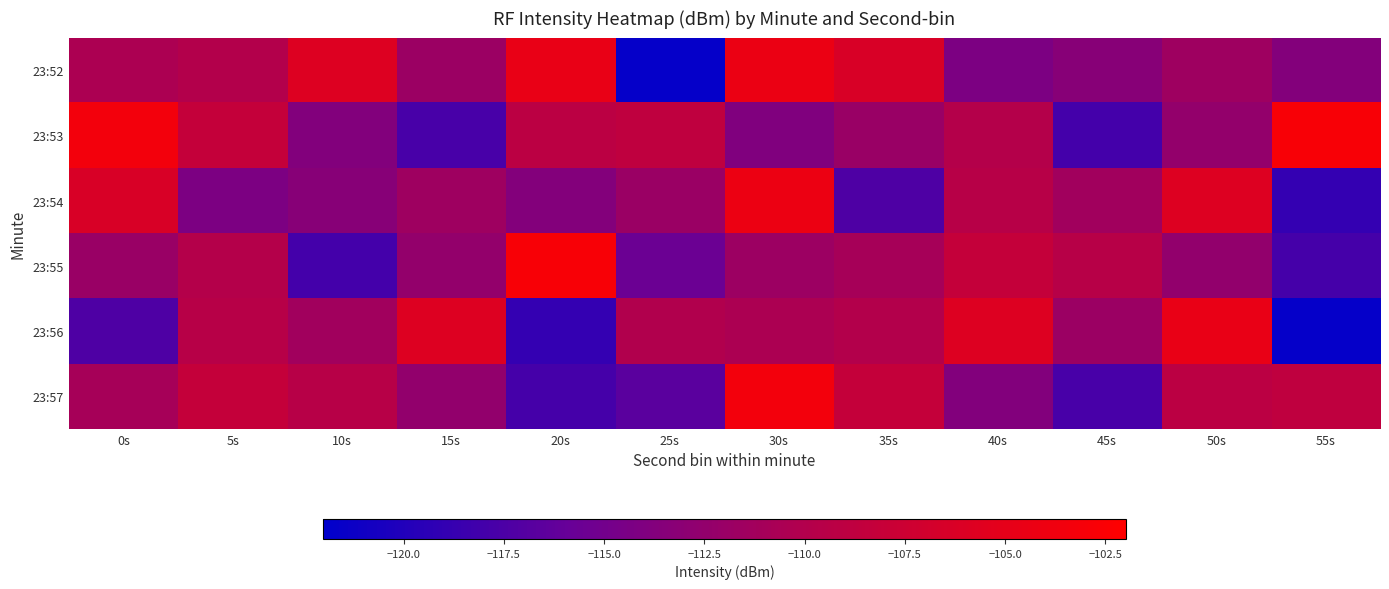

Reading right to left, what are all the values shown in this chart?

23:52: 55s=-113.7	50s=-111.6	45s=-113.4	40s=-114.2	35s=-106.3	30s=-104.3	25s=-121.6	20s=-104.6	15s=-111.8	10s=-105.8	5s=-109.9	0s=-110.5
23:53: 55s=-102.8	50s=-112.4	45s=-118.0	40s=-109.8	35s=-112.0	30s=-113.9	25s=-108.8	20s=-109.2	15s=-117.7	10s=-113.7	5s=-108.2	0s=-103.5
23:54: 55s=-118.9	50s=-105.8	45s=-111.3	40s=-109.6	35s=-117.3	30s=-104.2	25s=-111.8	20s=-113.7	15s=-111.6	10s=-113.4	5s=-114.2	0s=-106.3
23:55: 55s=-117.9	50s=-112.5	45s=-109.5	40s=-108.2	35s=-110.9	30s=-111.7	25s=-115.5	20s=-102.8	15s=-112.4	10s=-118.0	5s=-109.8	0s=-112.0
23:56: 55s=-121.6	50s=-104.6	45s=-111.8	40s=-105.8	35s=-109.9	30s=-110.5	25s=-110.1	20s=-118.9	15s=-105.8	10s=-111.3	5s=-109.6	0s=-117.3
23:57: 55s=-108.8	50s=-109.2	45s=-117.7	40s=-113.7	35s=-108.2	30s=-103.5	25s=-116.7	20s=-117.9	15s=-112.5	10s=-109.5	5s=-108.2	0s=-110.9